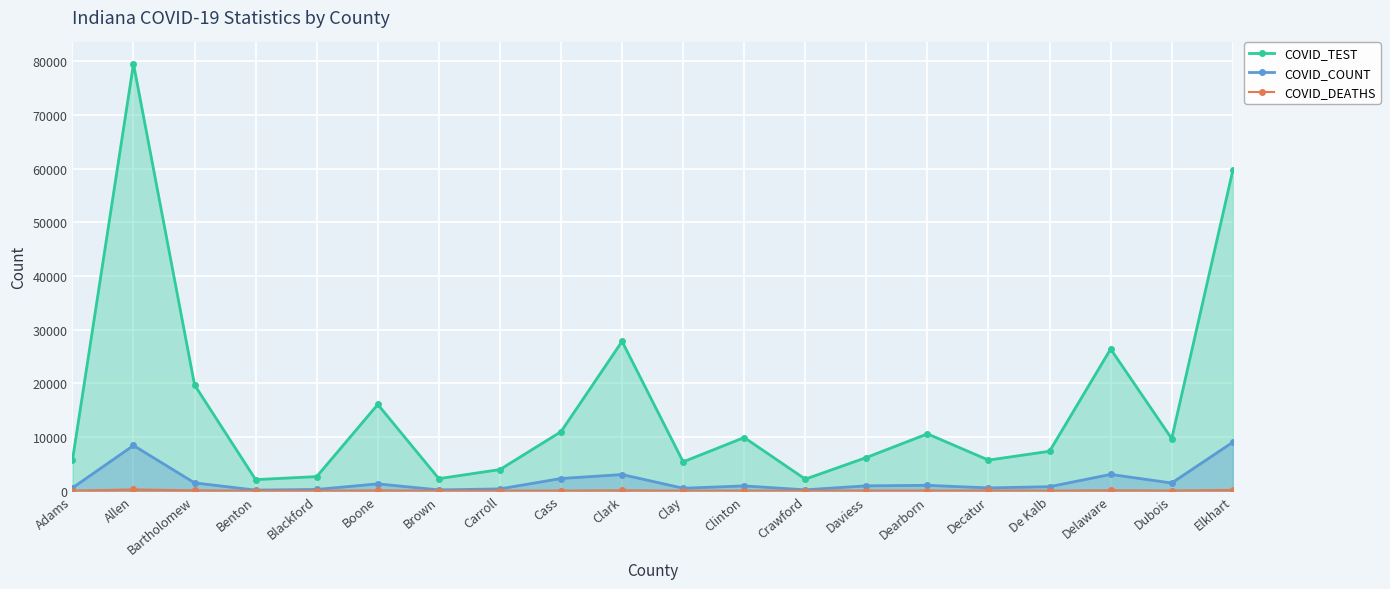

Reading left to right, transcribe all the data shown in this chart.

COVID_TEST: Adams=5653	Allen=79530	Bartholomew=19701	Benton=2063	Blackford=2627	Boone=16070	Brown=2244	Carroll=3939	Cass=10989	Clark=27820	Clay=5373	Clinton=9903	Crawford=2151	Daviess=6178	Dearborn=10592	Decatur=5697	De Kalb=7349	Delaware=26398	Dubois=9698	Elkhart=59650
COVID_COUNT: Adams=510	Allen=8424	Bartholomew=1453	Benton=109	Blackford=231	Boone=1269	Brown=146	Carroll=332	Cass=2269	Clark=3007	Clay=456	Clinton=889	Crawford=160	Daviess=902	Dearborn=1000	Decatur=517	De Kalb=745	Delaware=3034	Dubois=1427	Elkhart=9026
COVID_DEATHS: Adams=7	Allen=230	Bartholomew=58	Benton=0	Blackford=3	Boone=50	Brown=3	Carroll=13	Cass=22	Clark=63	Clay=7	Clinton=16	Crawford=1	Daviess=34	Dearborn=28	Decatur=39	De Kalb=11	Delaware=74	Dubois=26	Elkhart=137